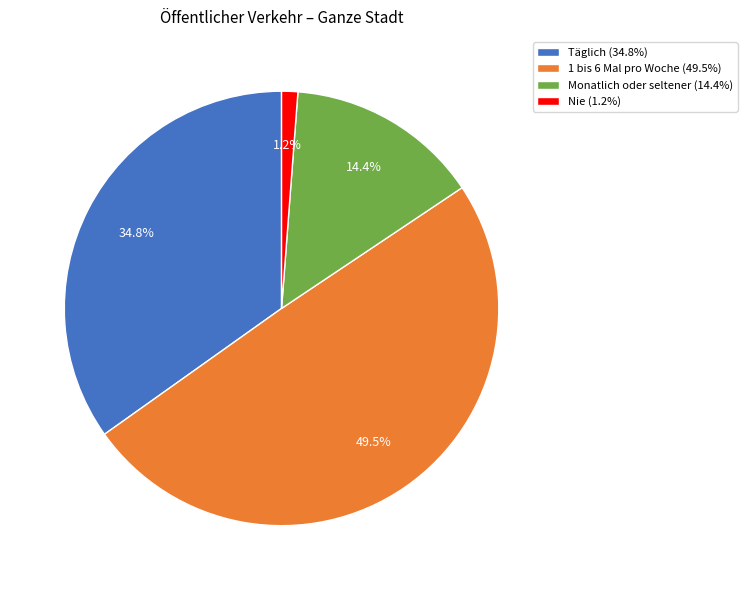

Rank the categories by value from highest to lowest.

1 bis 6 Mal pro Woche, Täglich, Monatlich oder seltener, Nie